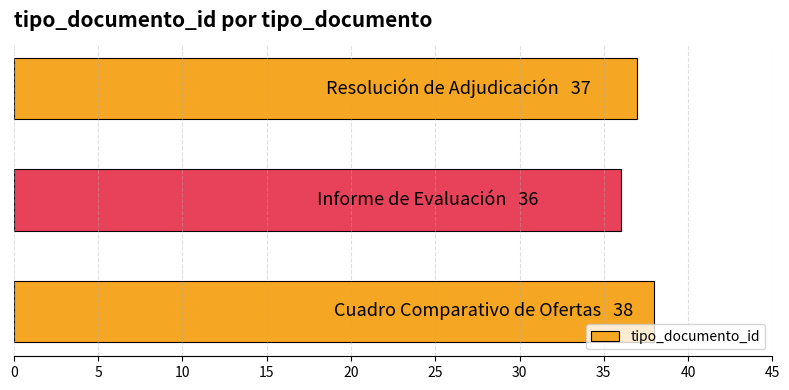

Reading bottom to top, extract all data points from this chart.

38	36	37